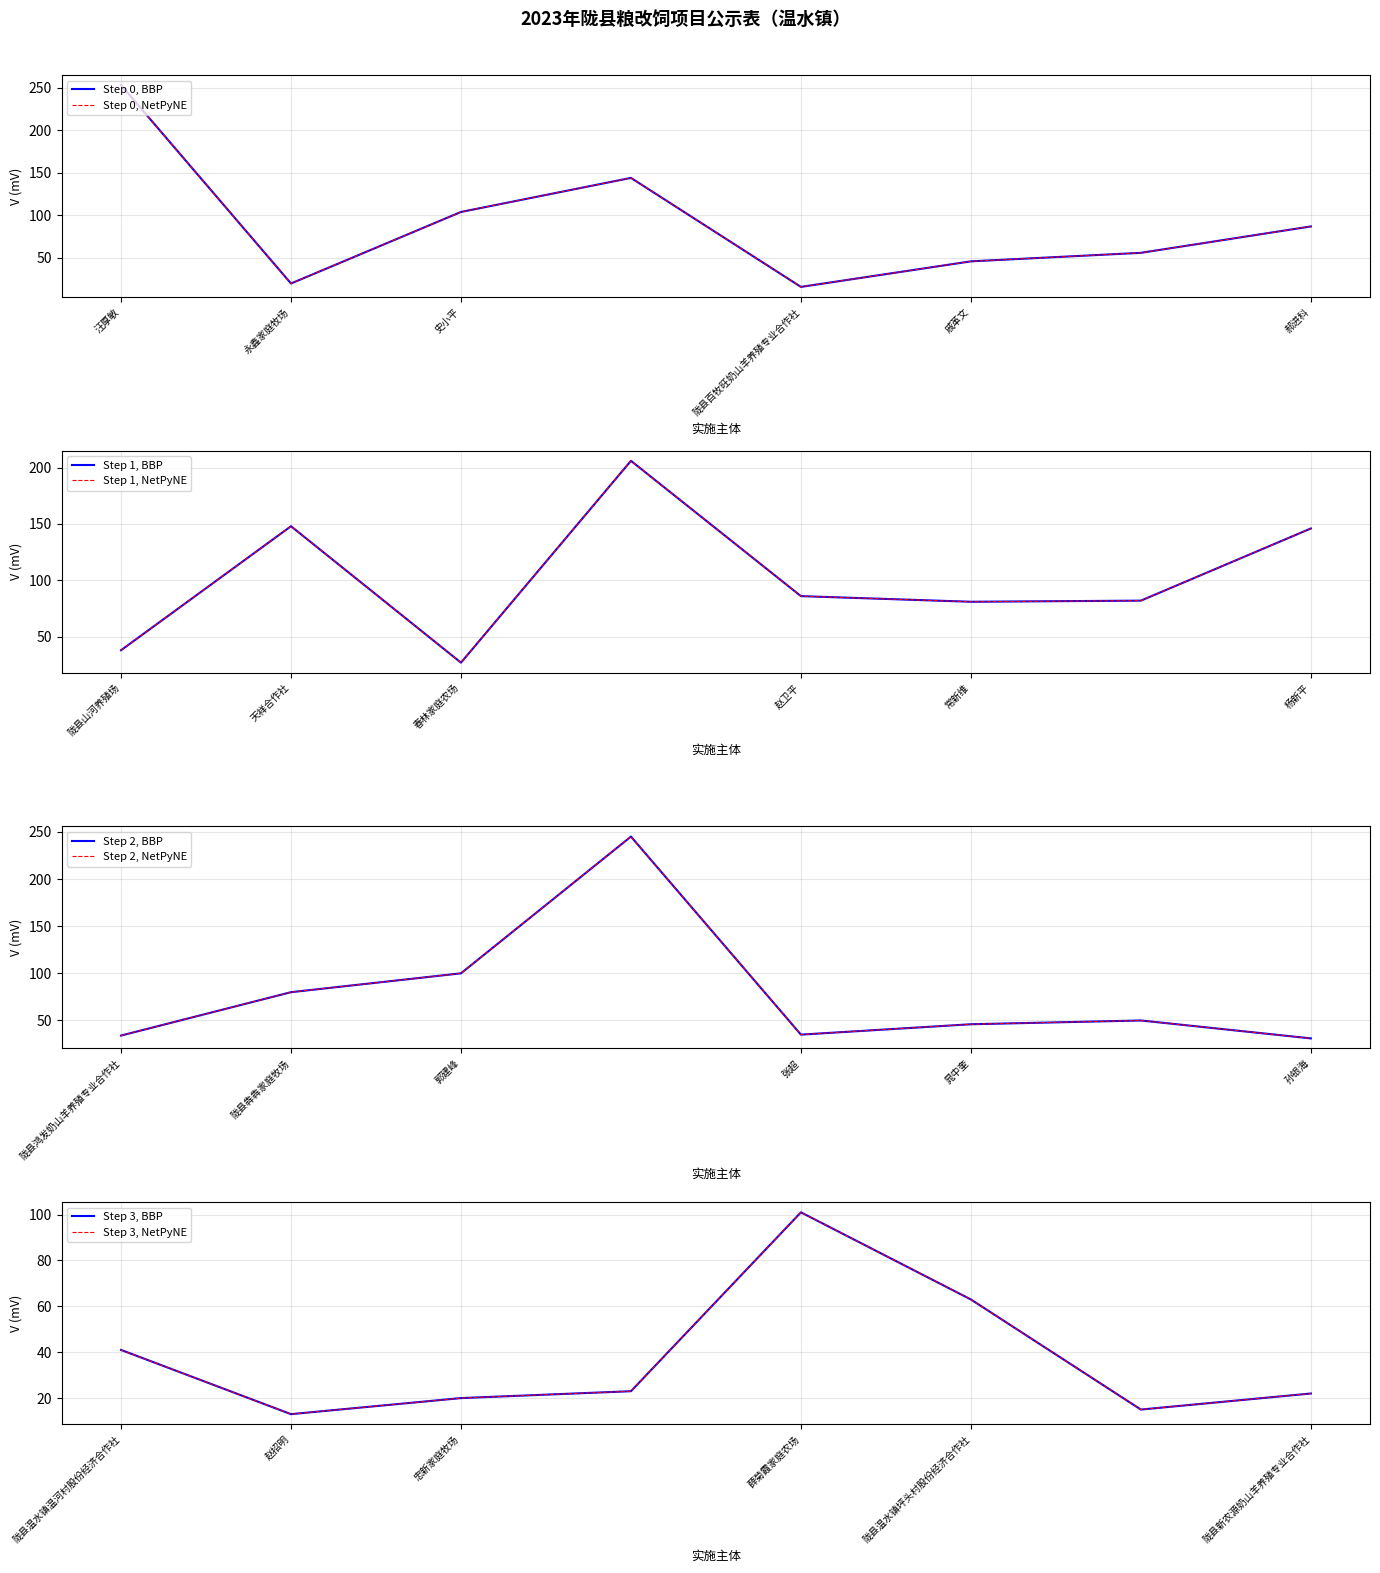

What is the sum of all values?

2459